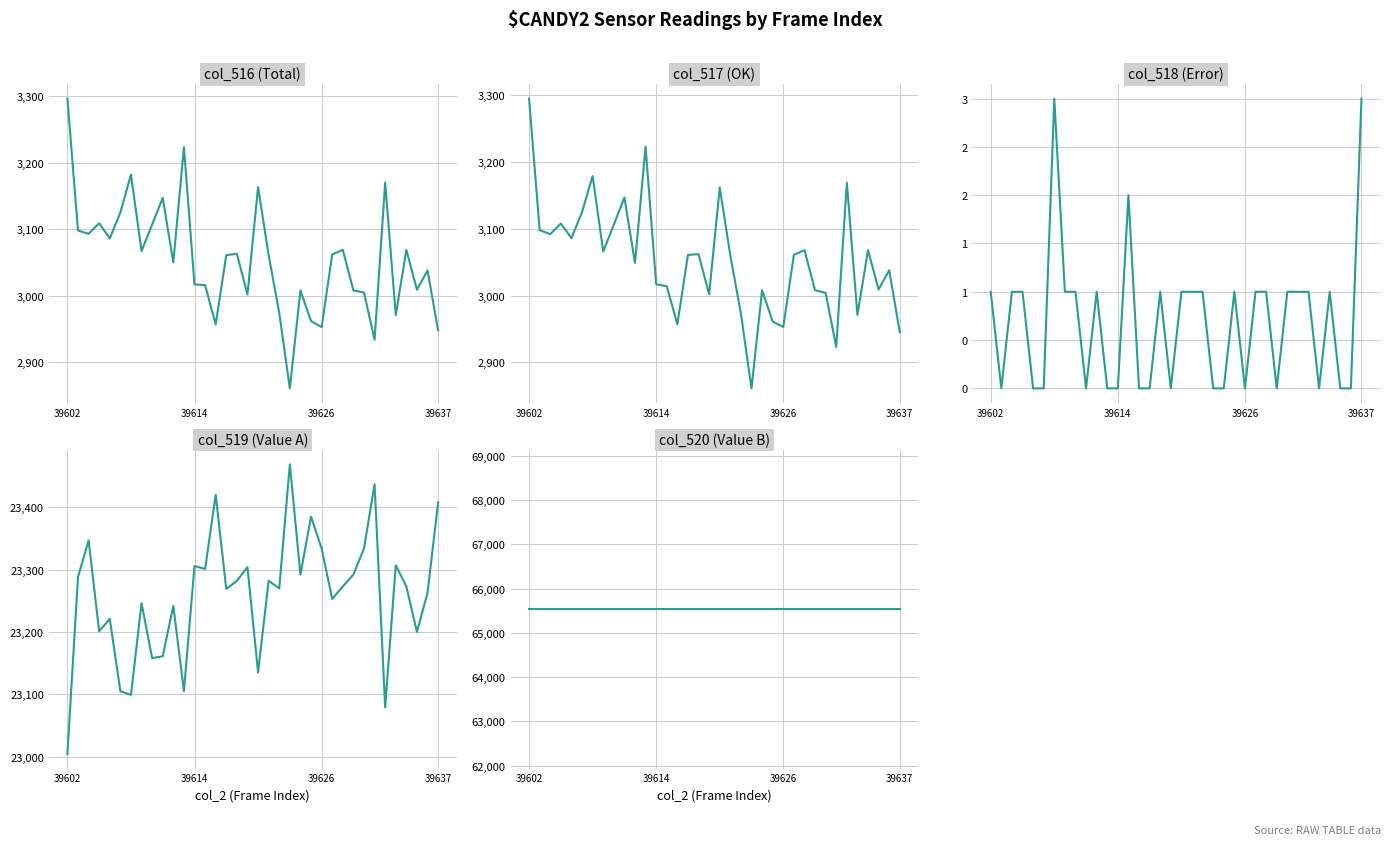

What is the average value of the col_520 series?

65535